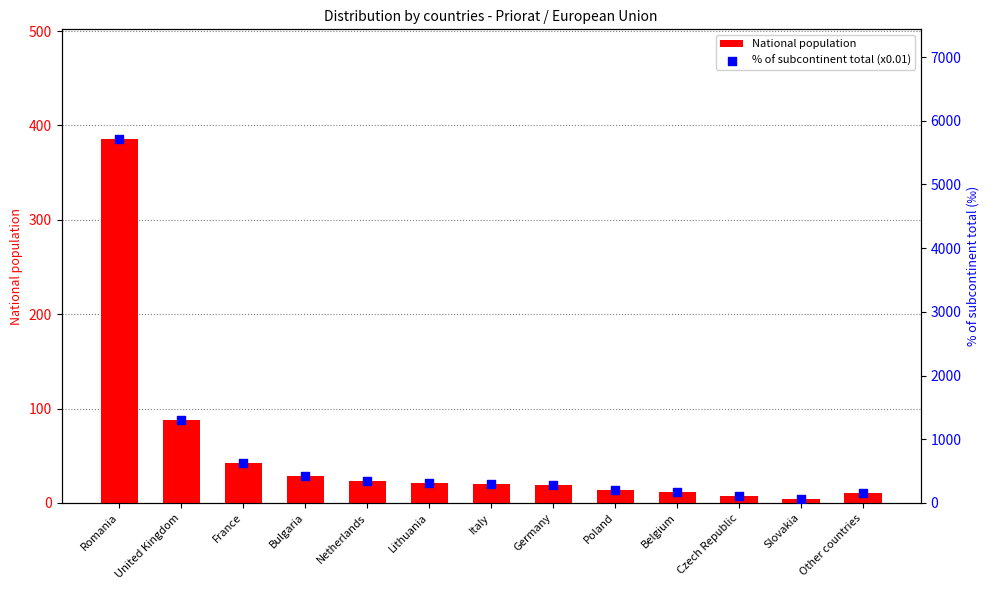

Which series has the largest Y range (max minus min)?

% of subcontinent total (x0.01)